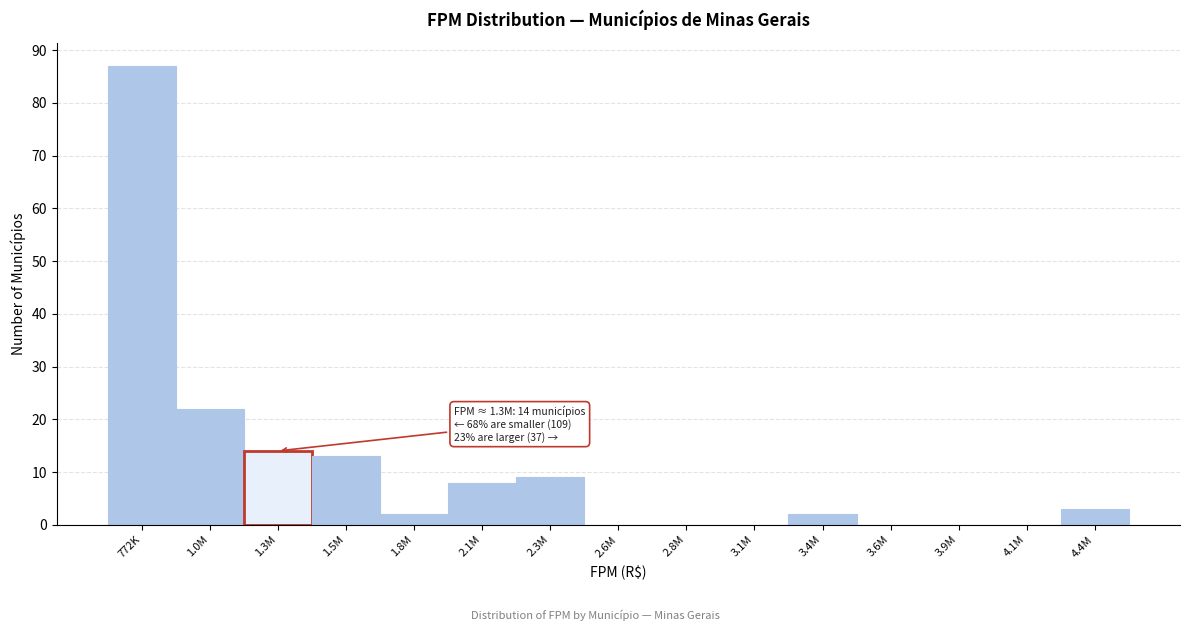

Reading right to left, extract all data points from this chart.

4.4M=3	4.1M=0	3.9M=0	3.6M=0	3.4M=2	3.1M=0	2.8M=0	2.6M=0	2.3M=9	2.1M=8	1.8M=2	1.5M=13	1.3M=14	1.0M=22	772K=87